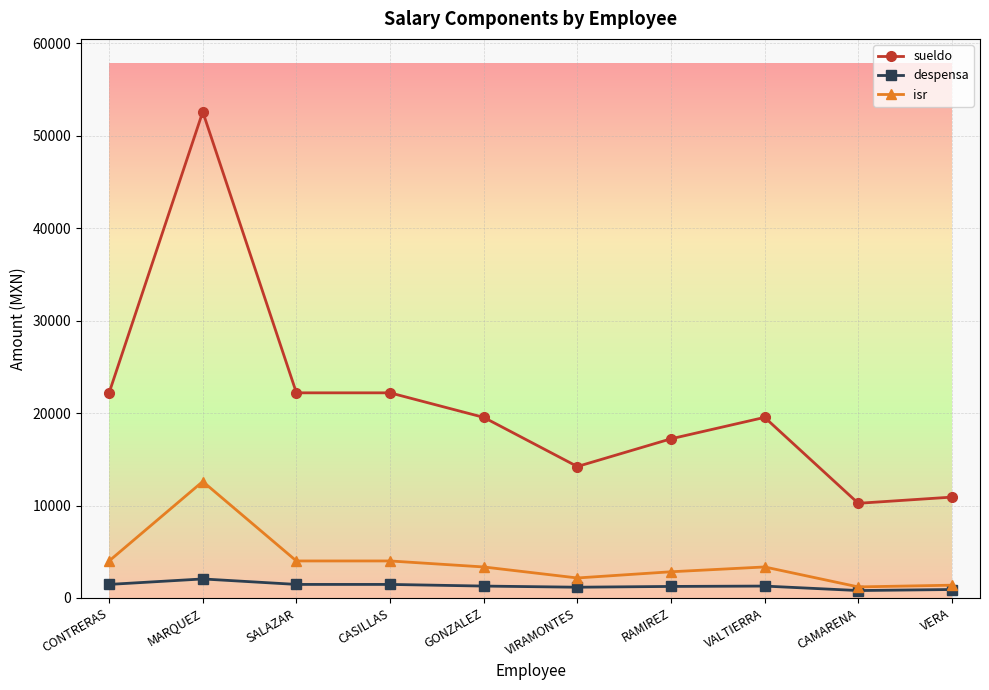

True or false: isr and sueldo intersect in this chart.

False